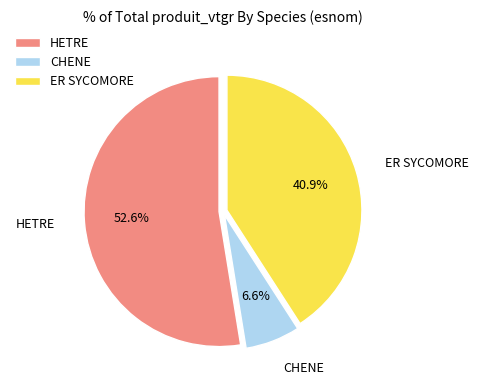

How much of the chart is everything except CHENE?

93.4%